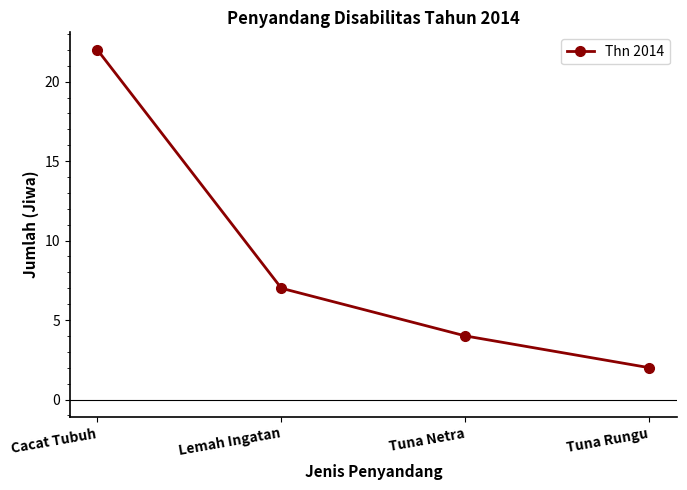

What is the value of the 3rd point from the left?

4